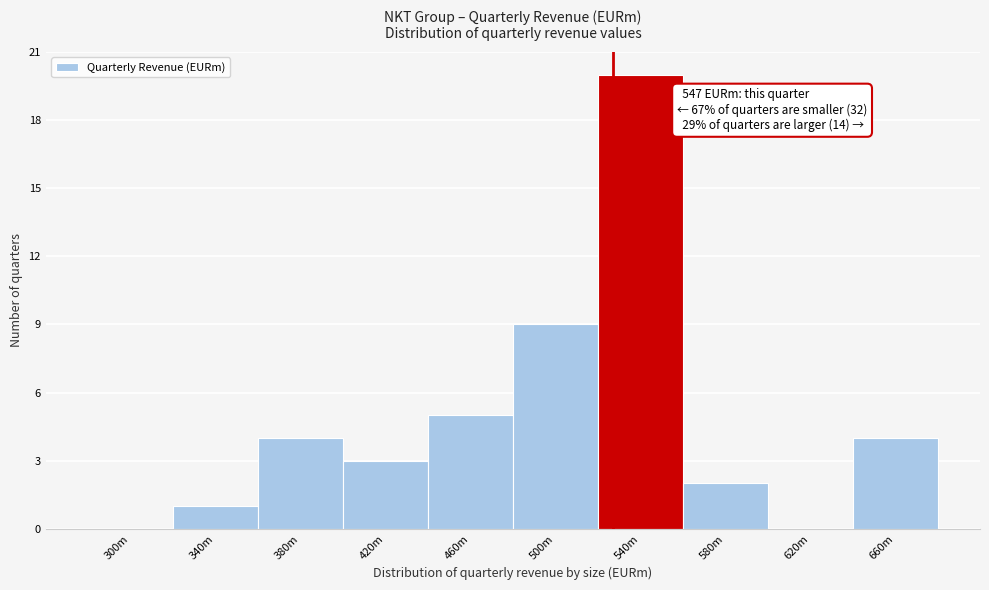

Reading left to right, list all the values displayed in this chart.

300m=0	340m=1	380m=4	420m=3	460m=5	500m=9	540m=20	580m=2	620m=0	660m=4